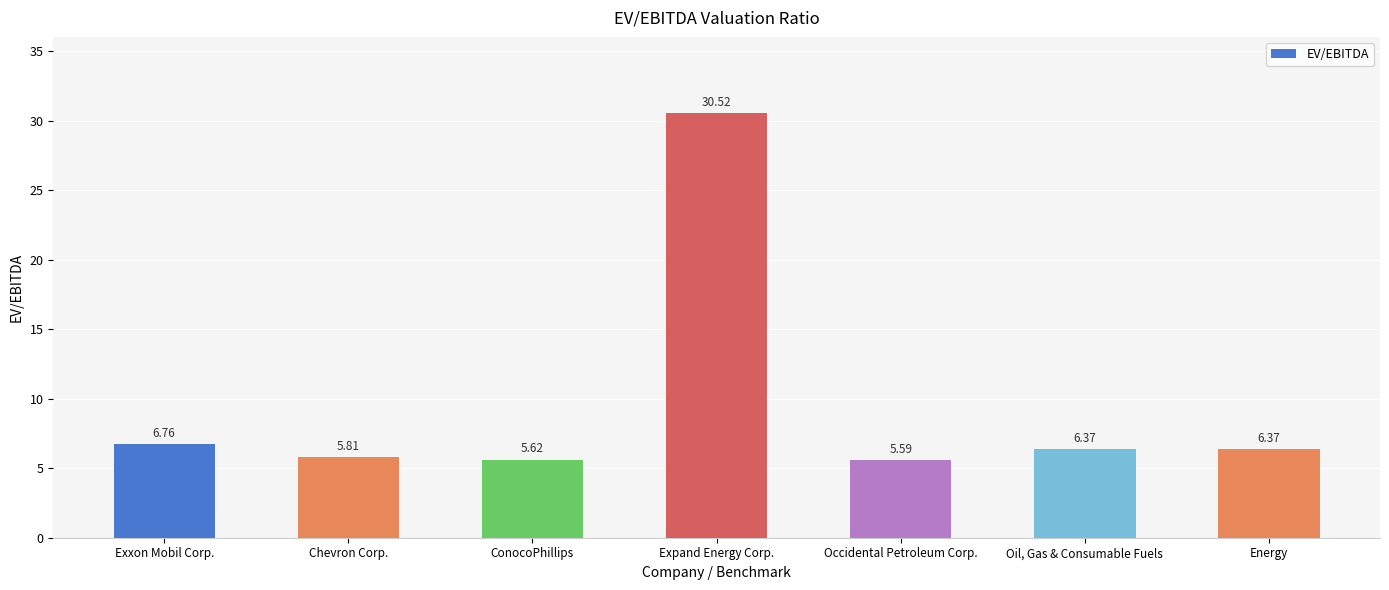

What is the difference between the values at Energy and Occidental Petroleum Corp.?

0.8